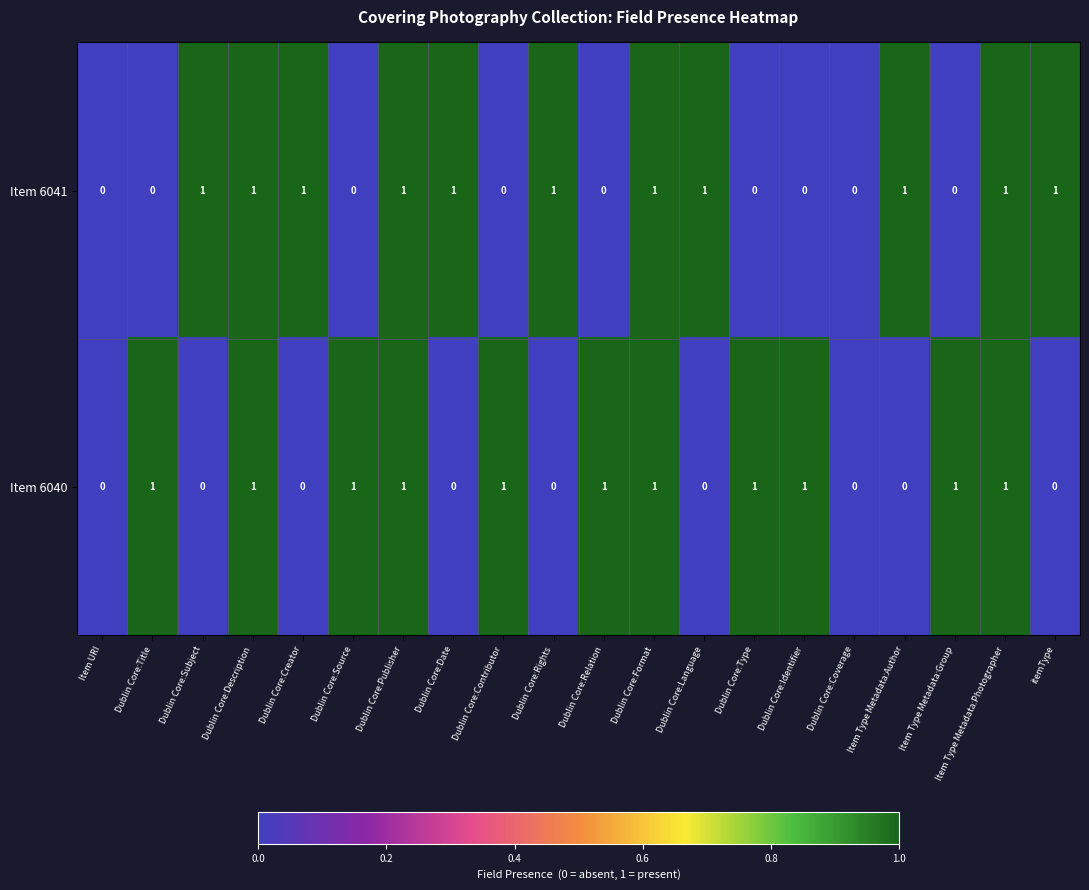

The value of Item 6041 at Dublin Core:Language is 2. True or false?

False